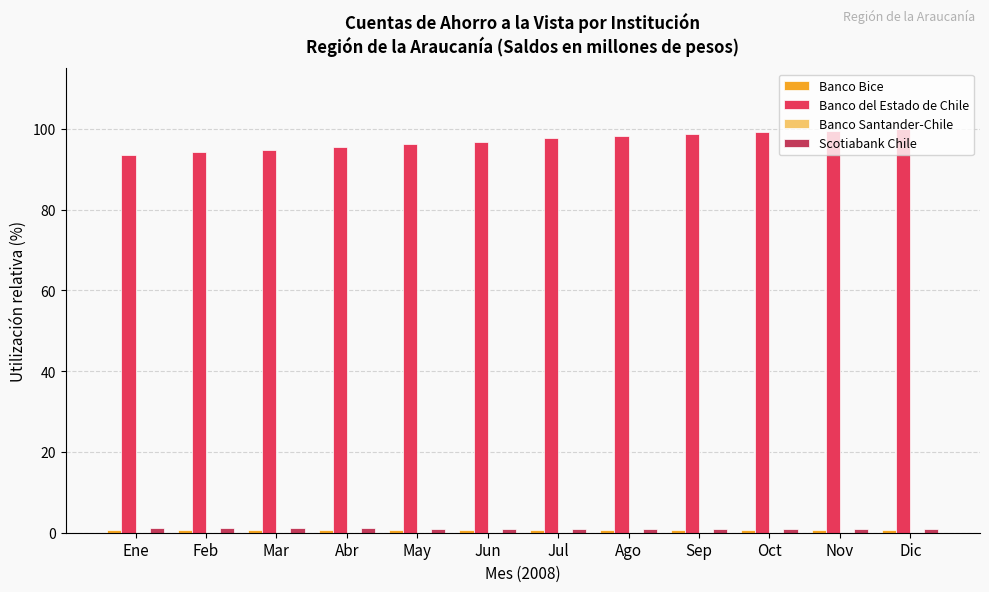

What is the label of the 2nd bar from the right?

Nov